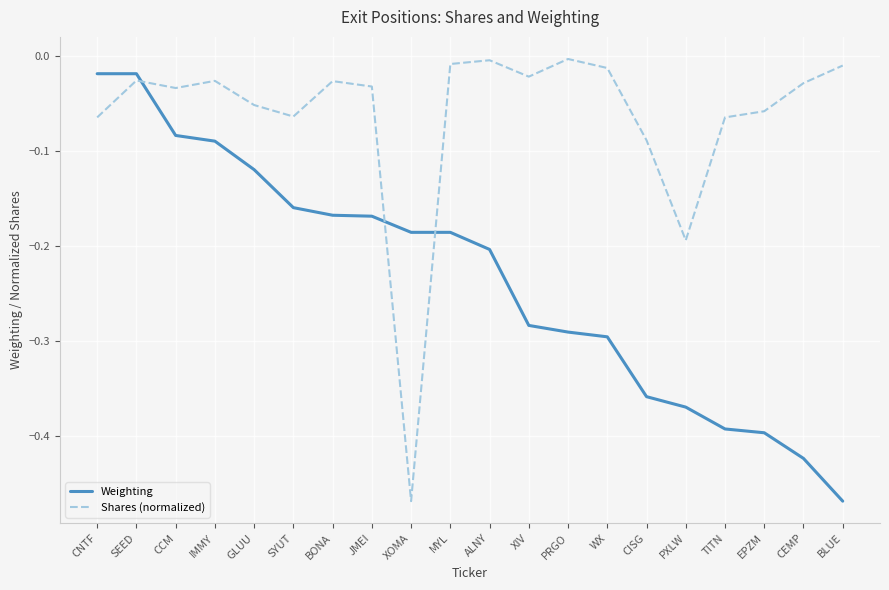

Which series ends up on top after the final intersection of Shares (normalized) and Weighting?

Shares (normalized)